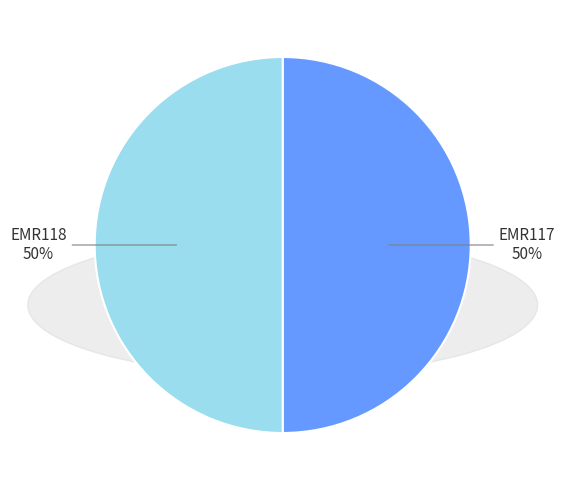

Do EMR118 and EMR117 together represent more than half of the pie?

Yes